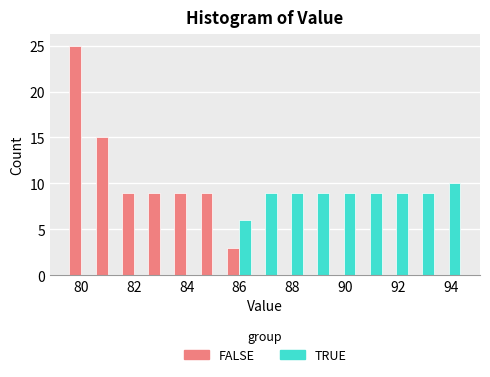

What is the height of the TRUE bar covering 90.4 to 91.4 on the x-axis? Neither the bar edges nor the heights are printed on the chart, so give them approximately, as read against the axes.

9